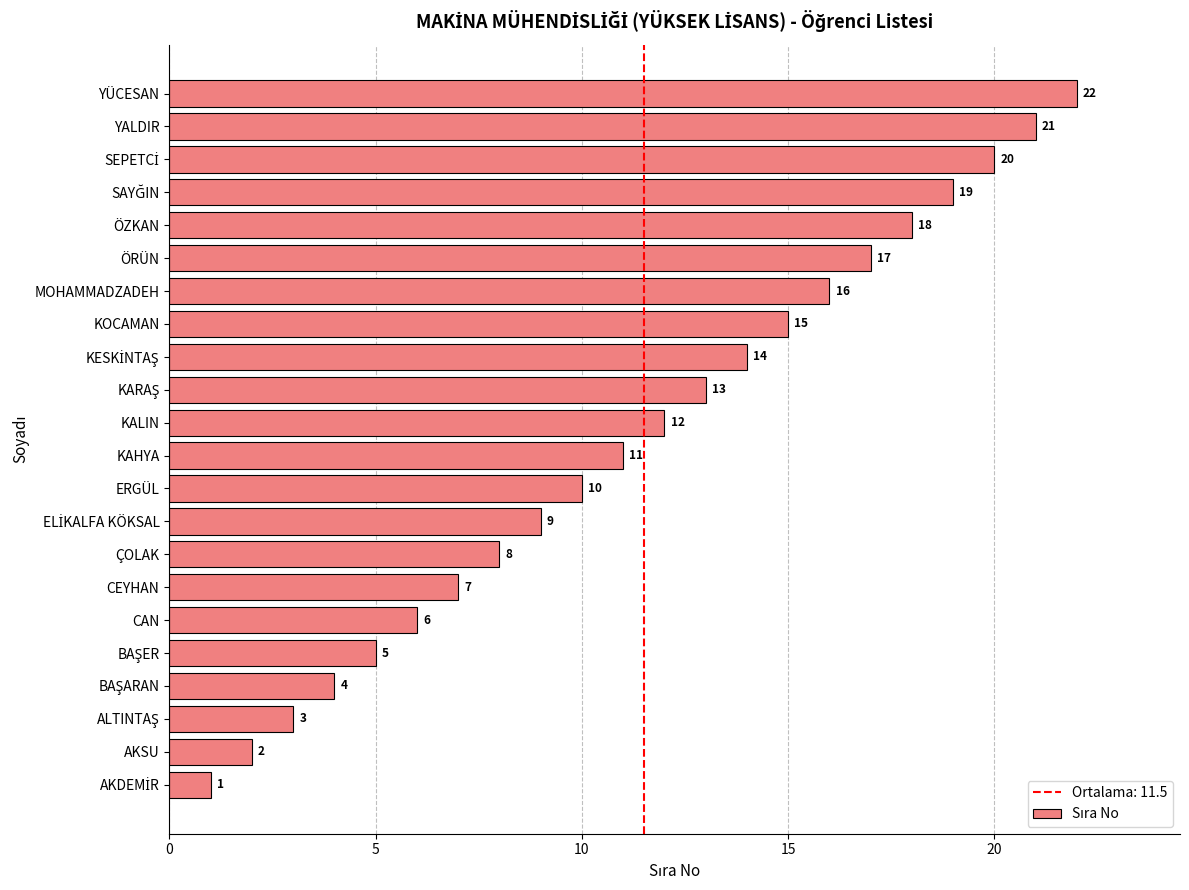

What is the difference between the maximum and minimum values?

21